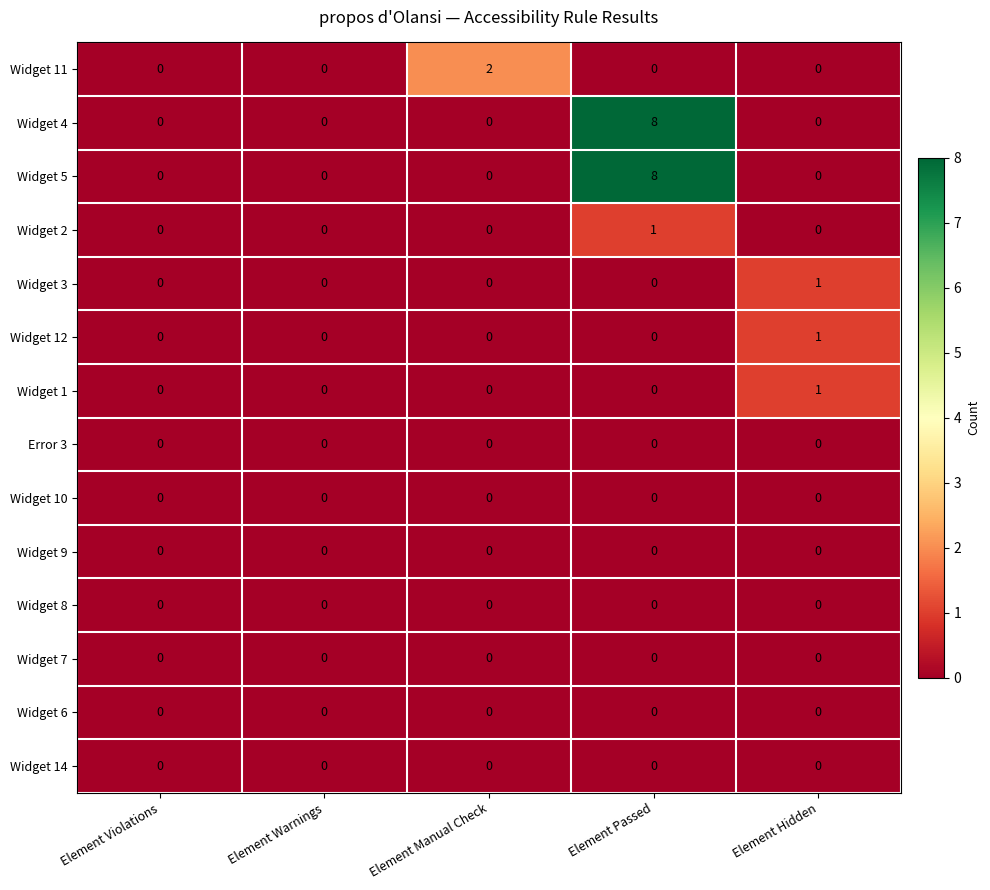

Is it true that Widget 11 equals 0 at Element Passed?

True